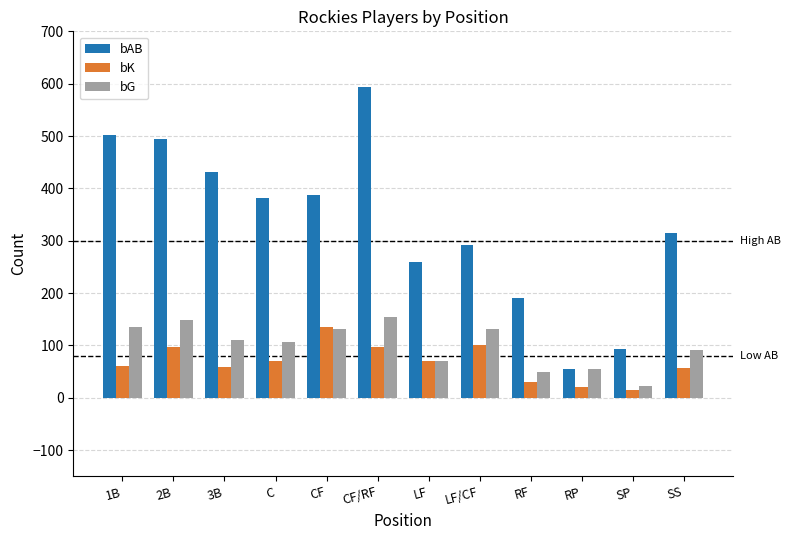

What is the value of the bAB bar at the 4th from the left?

382